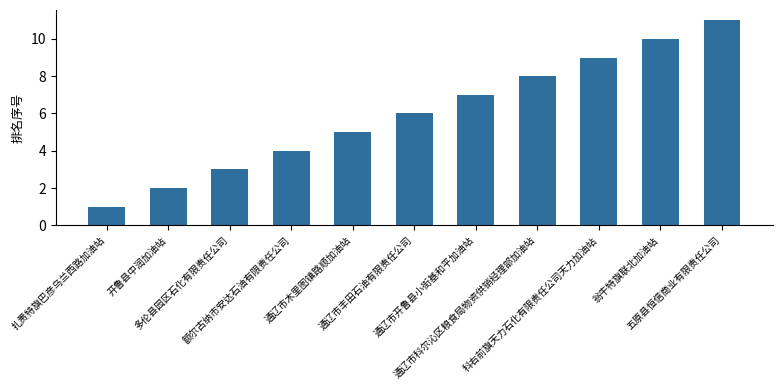

What is the label of the 5th bar from the right?

通辽市开鲁县小街基和平加油站